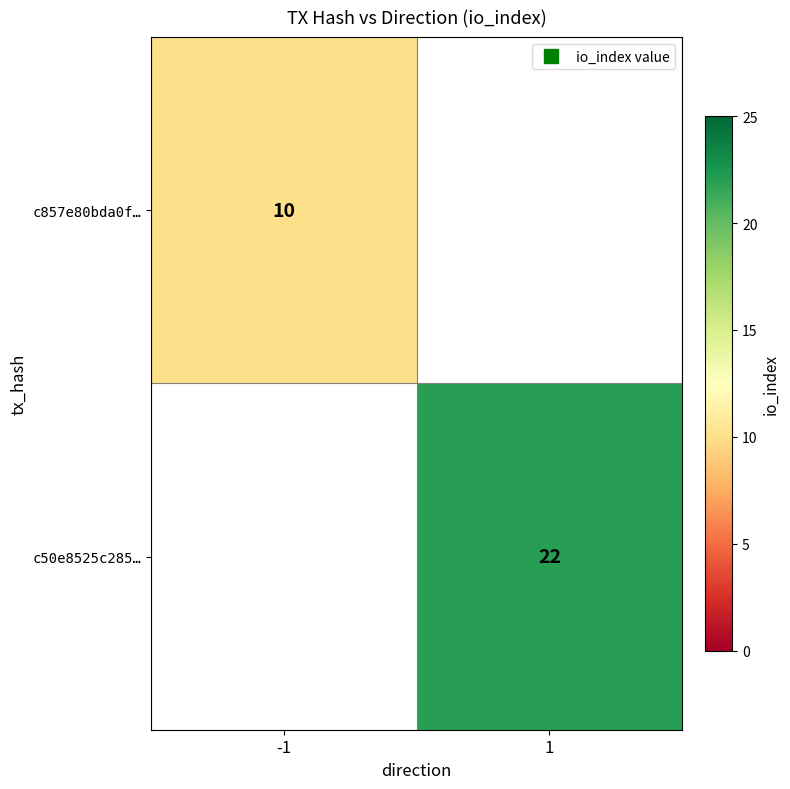

Rank the categories by c50e8525c285… value from highest to lowest.

-1, 1